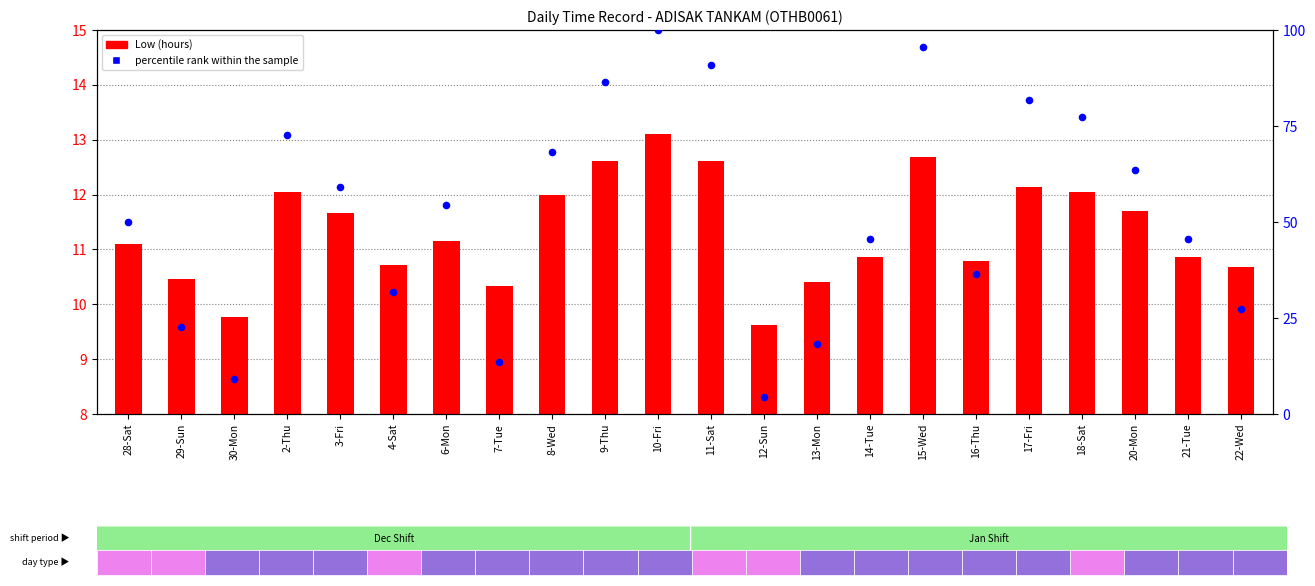

Is the value of Low (hours) at 10-Fri greater than the value of percentile rank within the sample at 18-Sat?

No